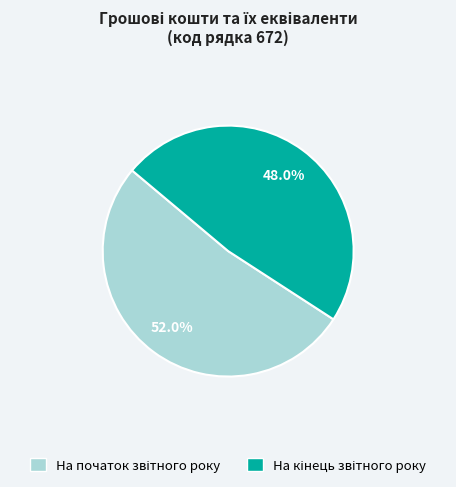

Is there a majority slice in this chart?

Yes